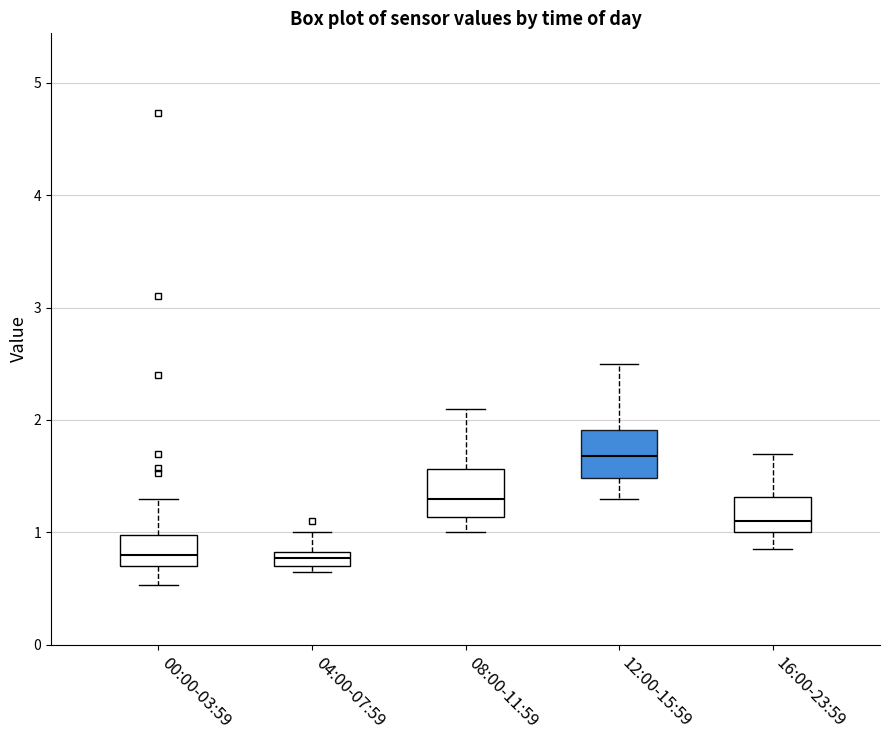

Where is the lower edge of the box for 04:00-07:59 on the y-axis? The values are not printed on the chart, so give them approximately, as read against the axis.

0.7